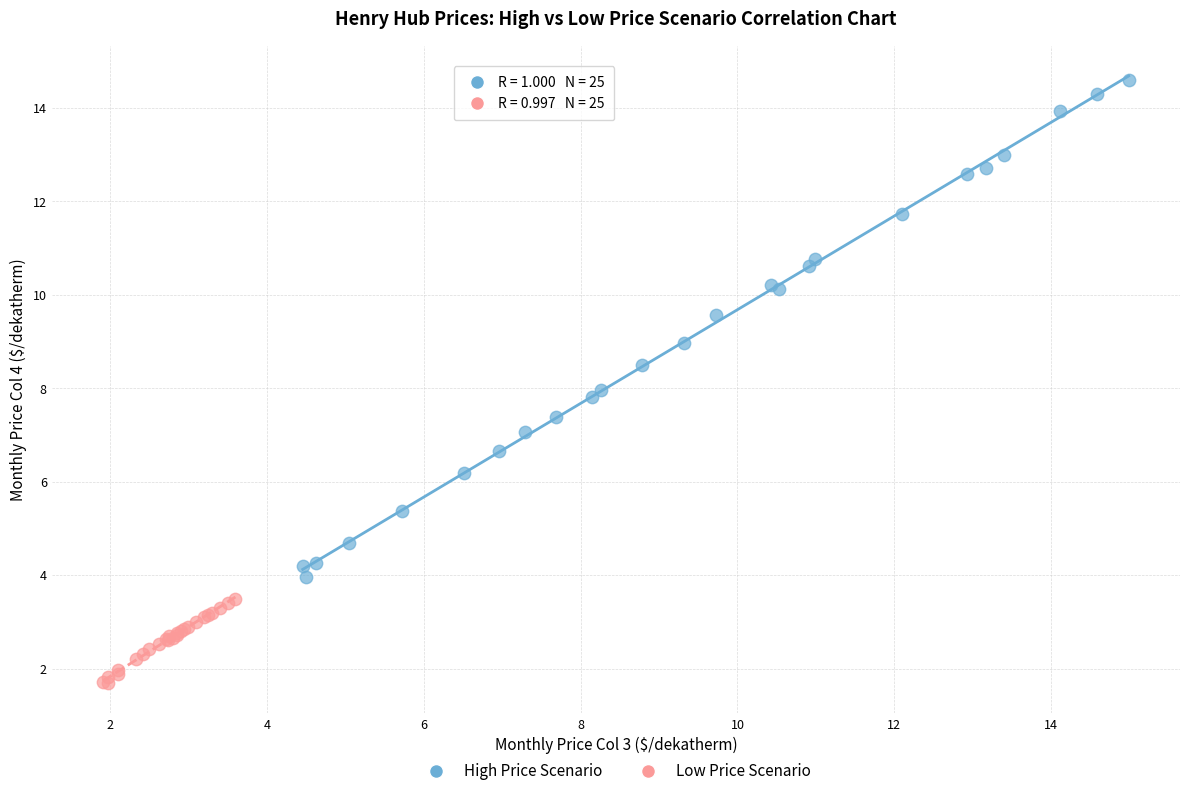

Which series reaches the minimum Y coordinate?

Low Price Scenario